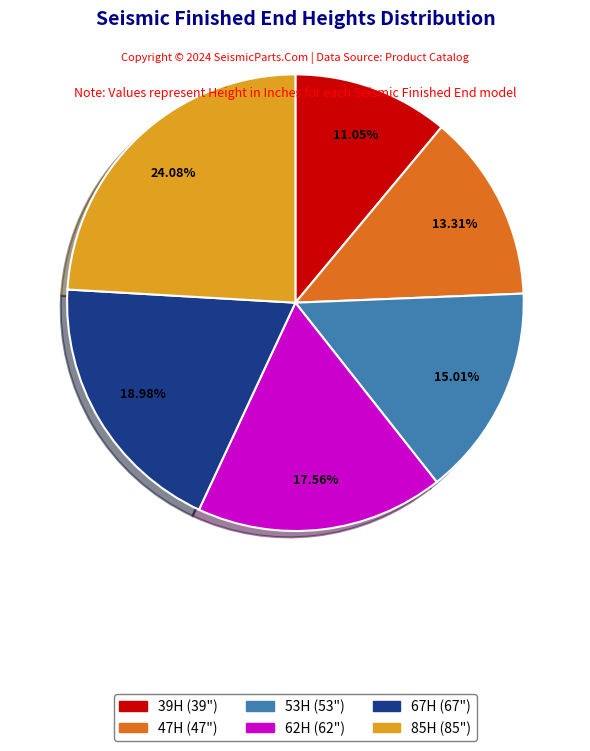

How many slices are in this pie chart?

6